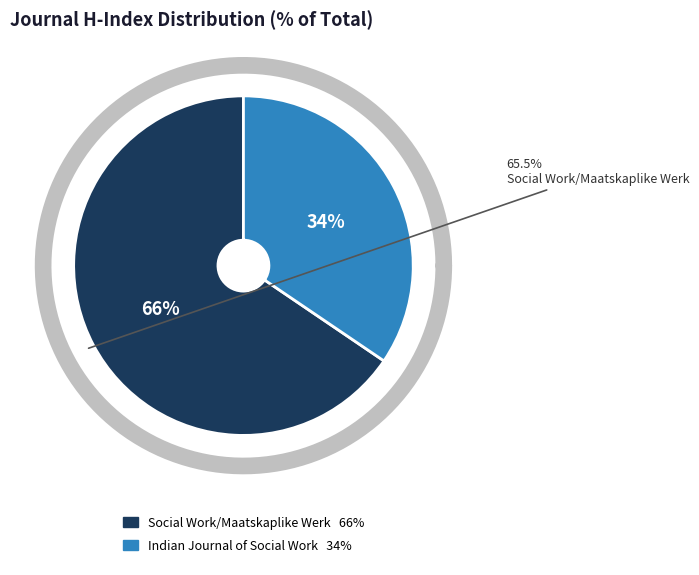

To the nearest percent, what is the combined percentage of Social Work/Maatskaplike Werk and Indian Journal of Social Work?

100%